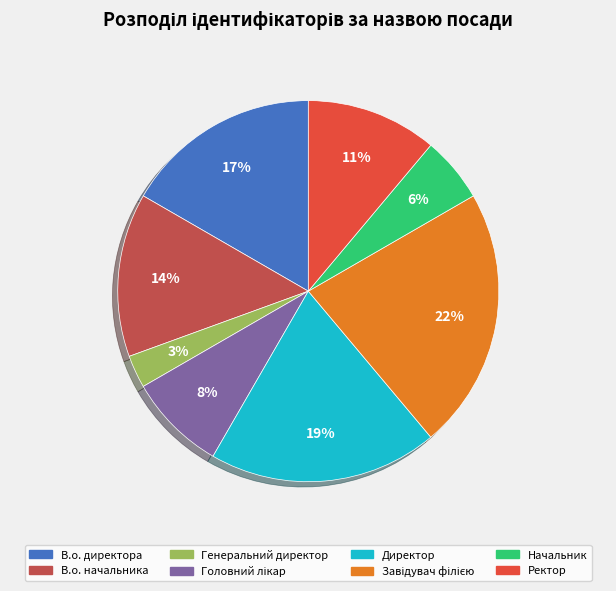

To the nearest percent, what portion does Директор represent?

19%